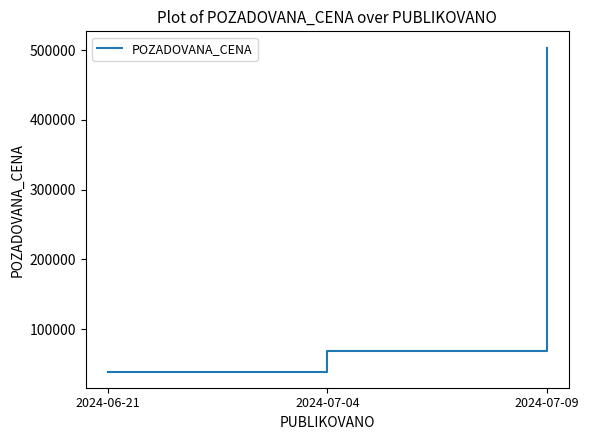

True or false: the data shows 69000 at 2024-07-04.

True